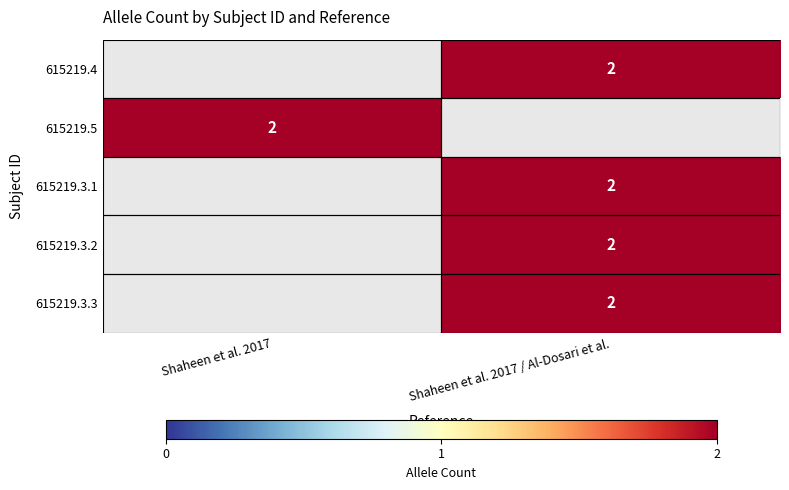

The value of 615219.3.2 at Shaheen et al. 2017 / Al-Dosari et al. is 1. True or false?

False